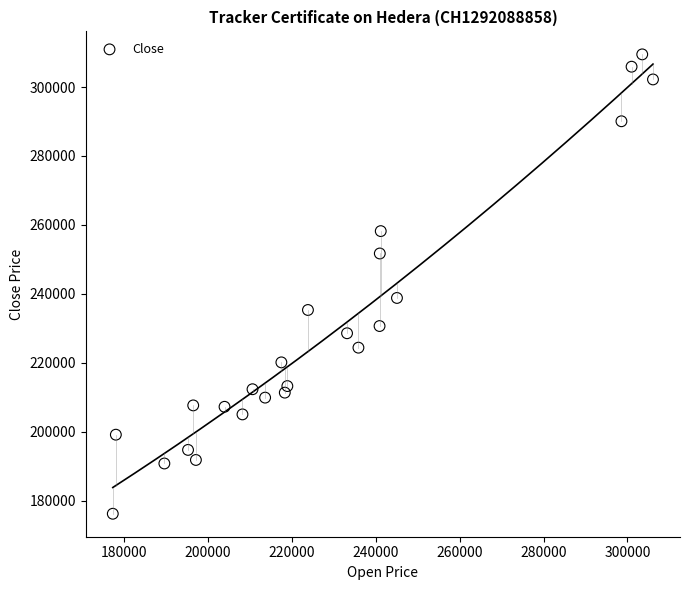

What Y value in the scatter plot is closest to 242832?

238800